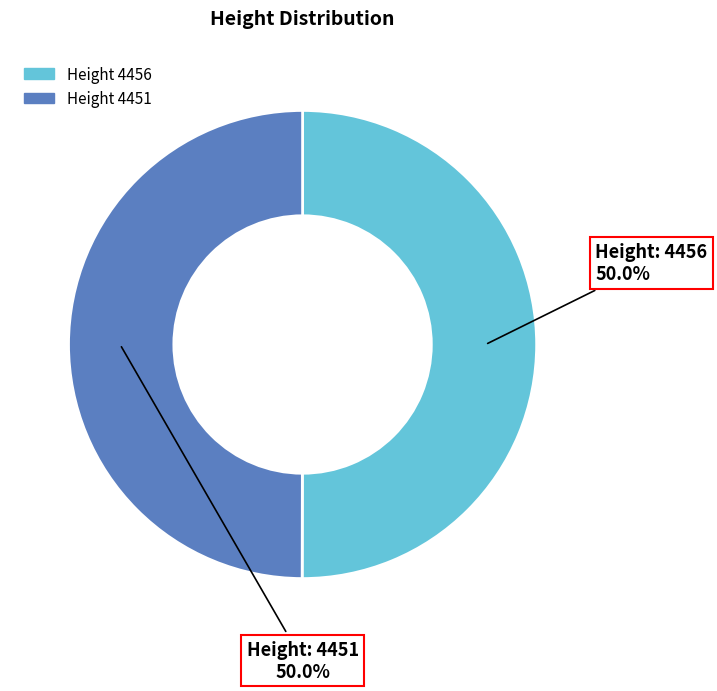

Is the sum of Height 4456 and Height 4451 greater than half?

Yes